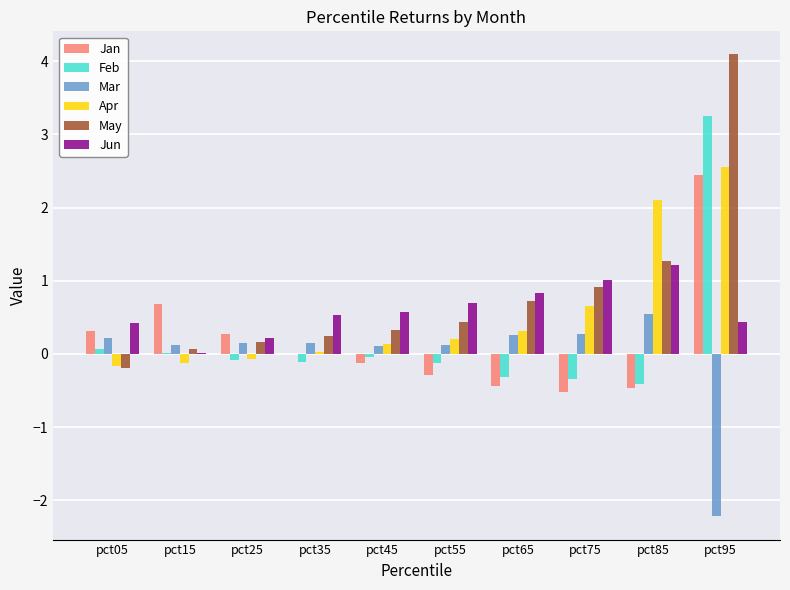

What is the maximum value shown in the chart?

4.1